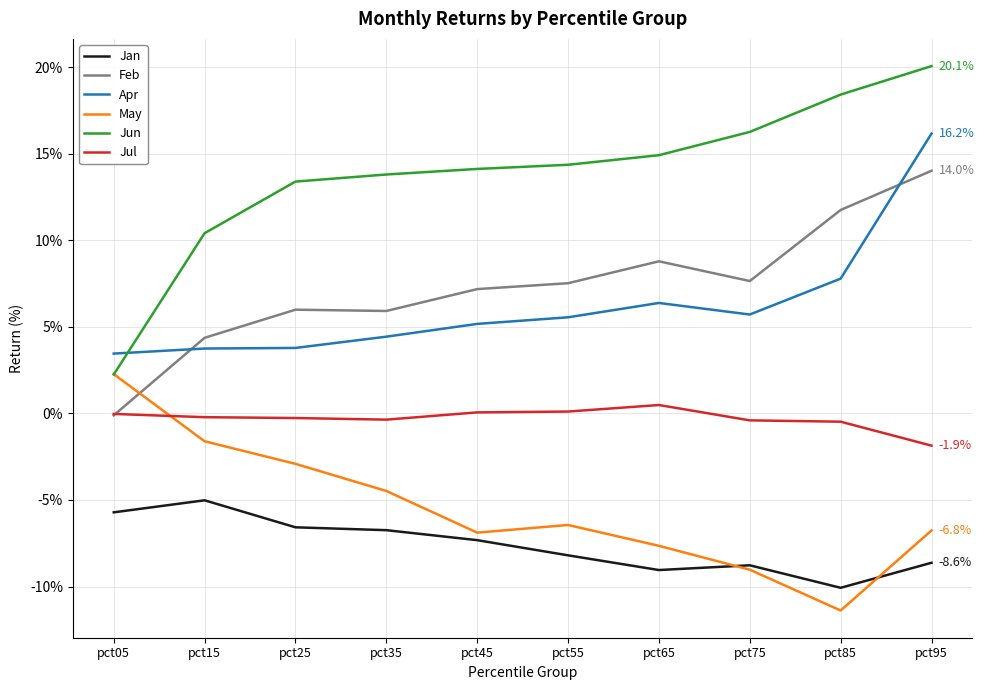

Which series has the largest total across all categories?

Jun